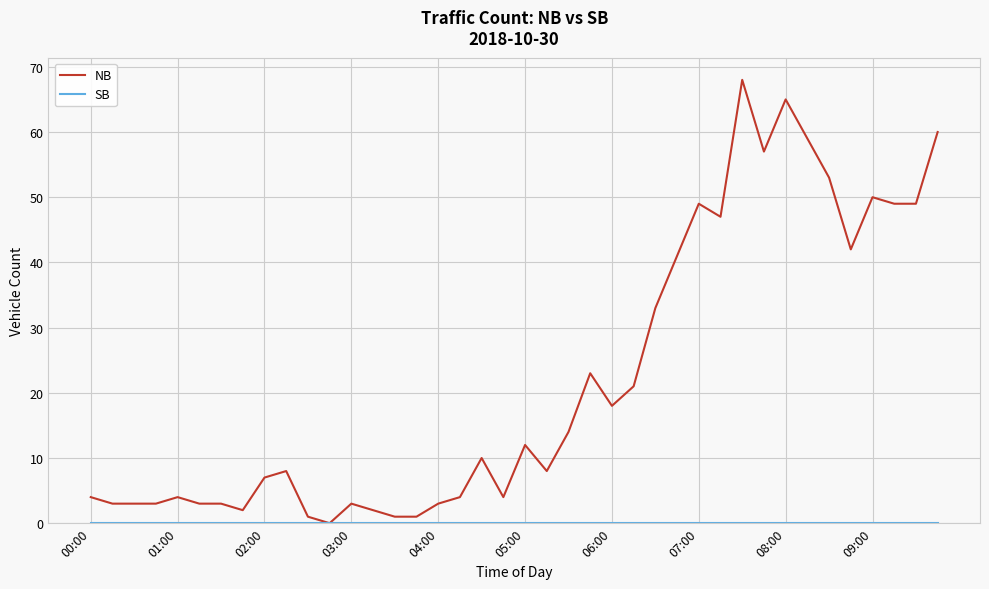

What is the maximum value for NB?

68